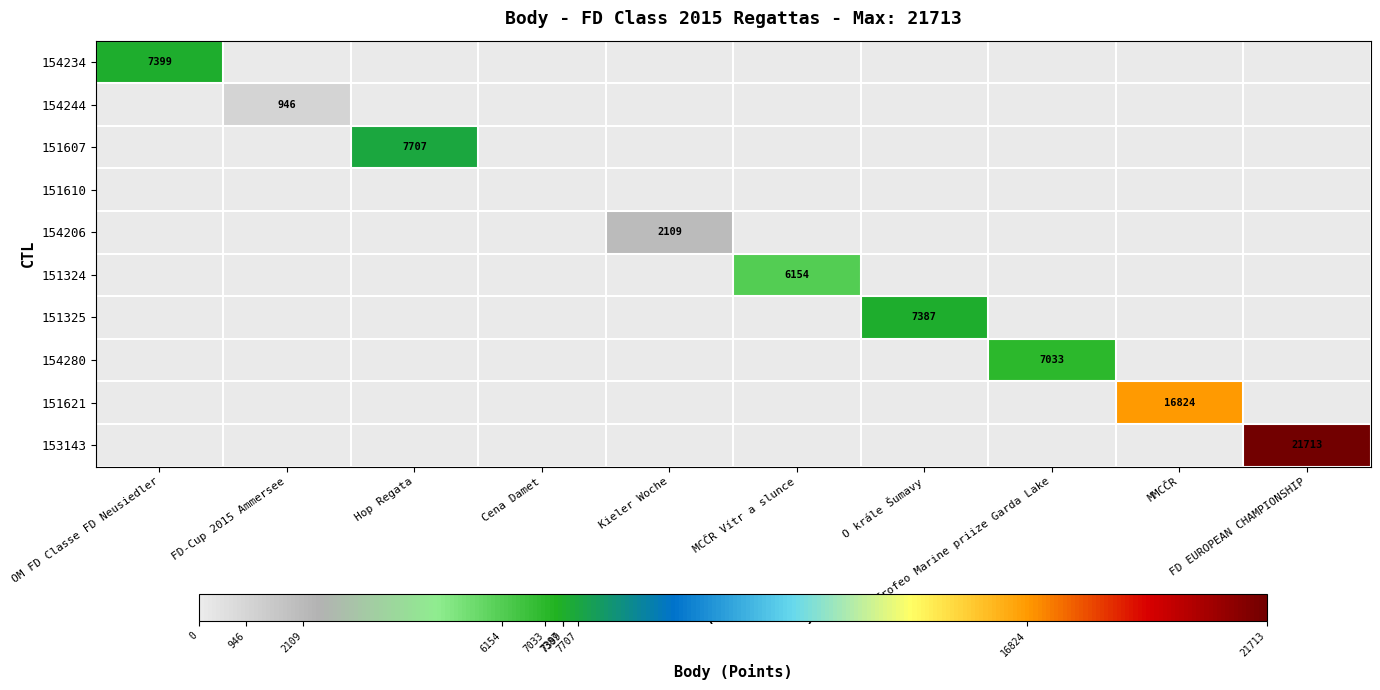

At which category is the sum across all series the highest?

FD EUROPEAN CHAMPIONSHIP